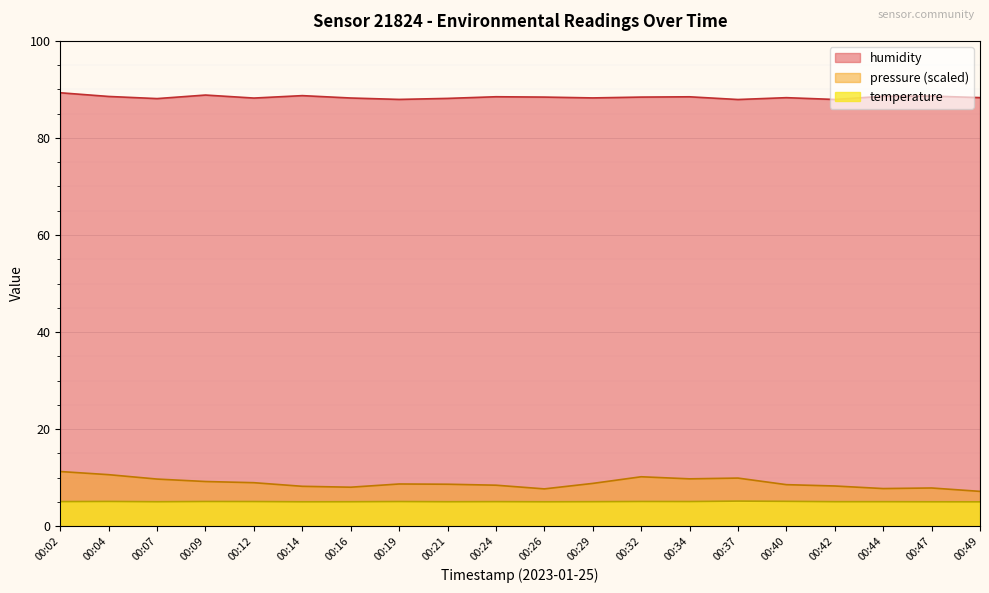

Rank the series by their maximum value, from highest to lowest.

humidity, pressure (scaled), temperature